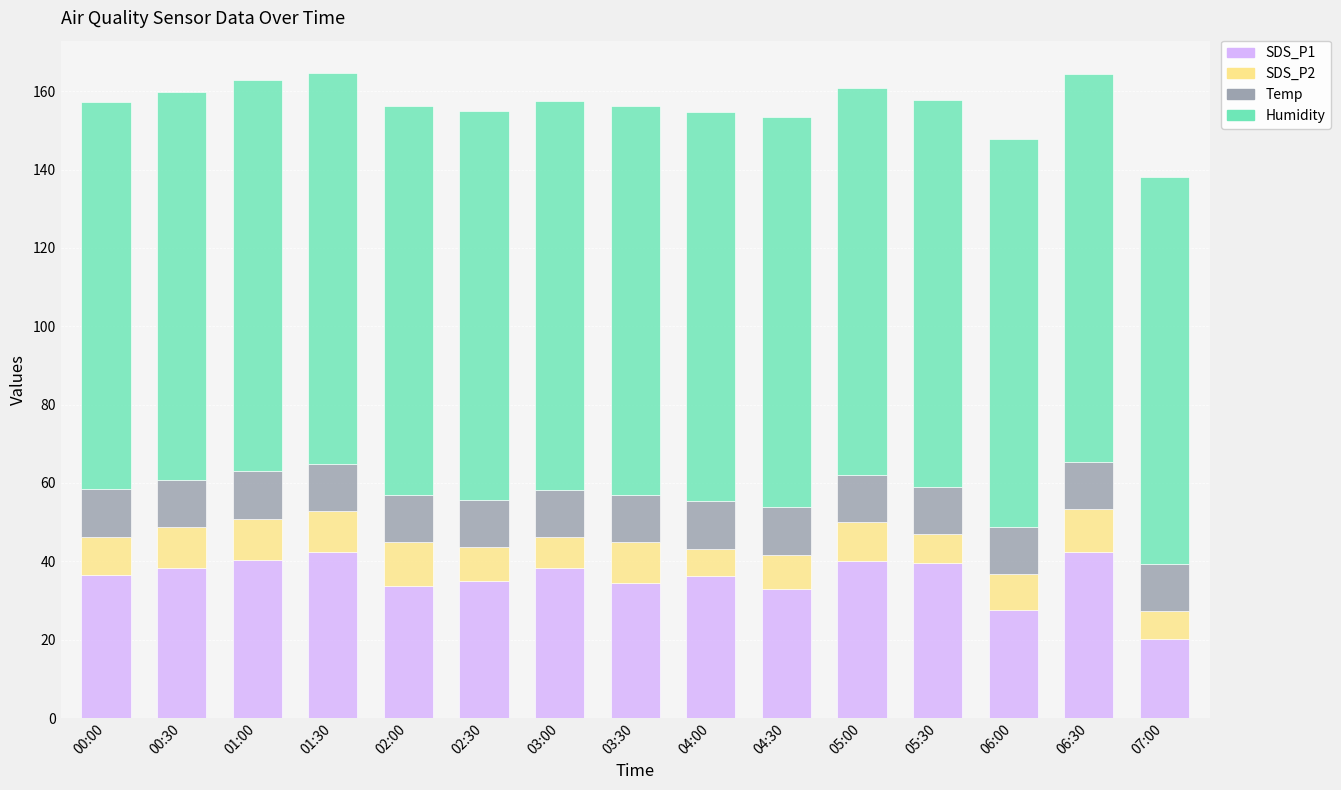

Are the bars grouped side by side (vs. stacked)?

No